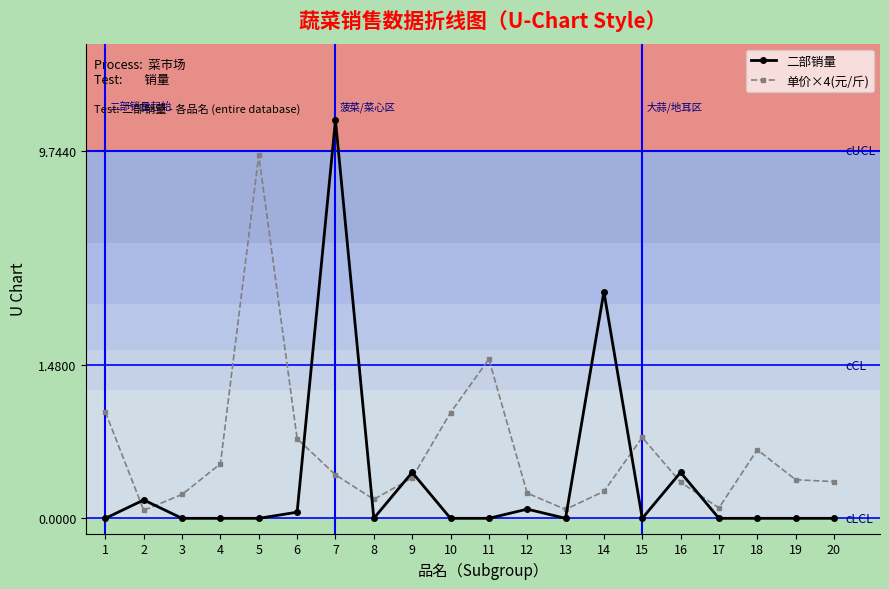

What are all the series names shown in the legend?

二部销量, 单价×4(元/斤)